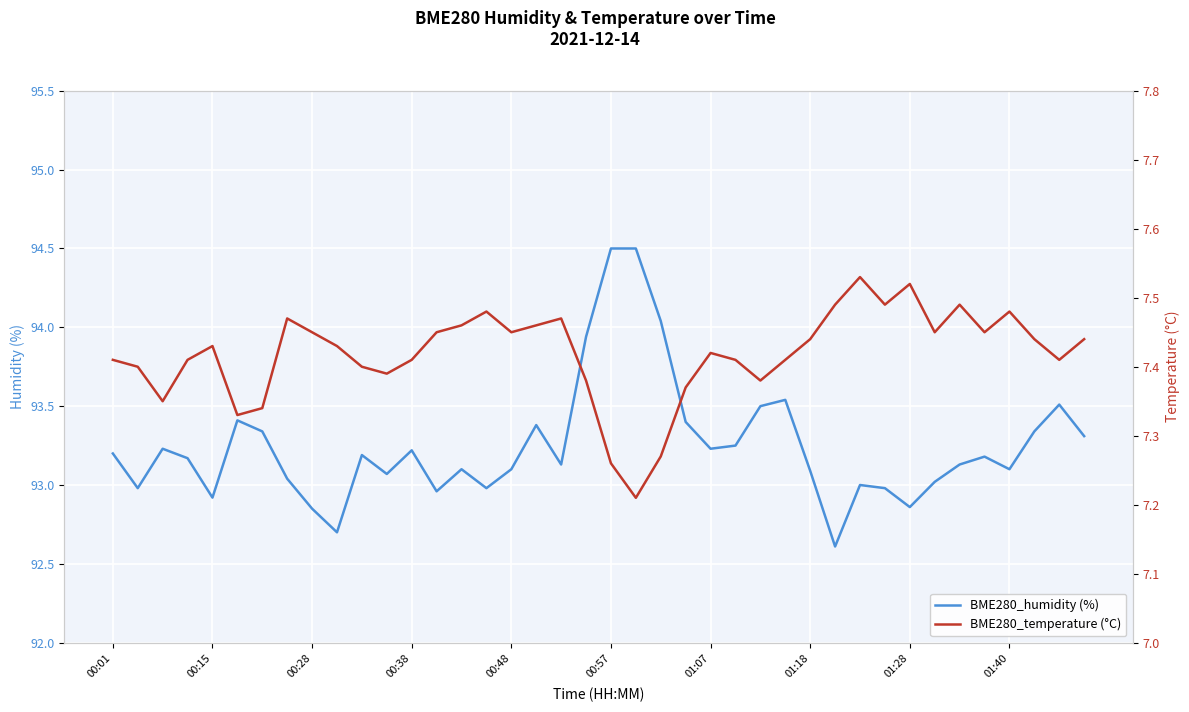

What is the difference between the maximum and second lowest values in the BME280_temperature (°C) series?

0.3